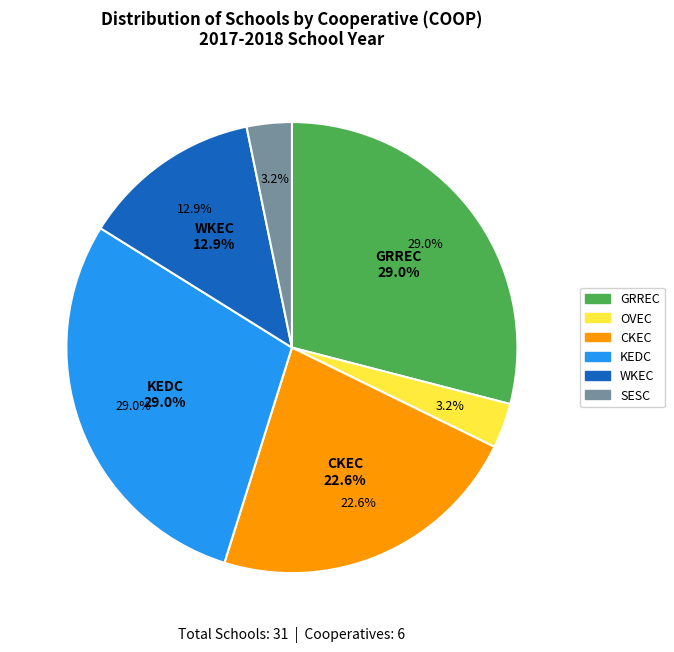

Is it true that GRREC is 35% of the pie?

False